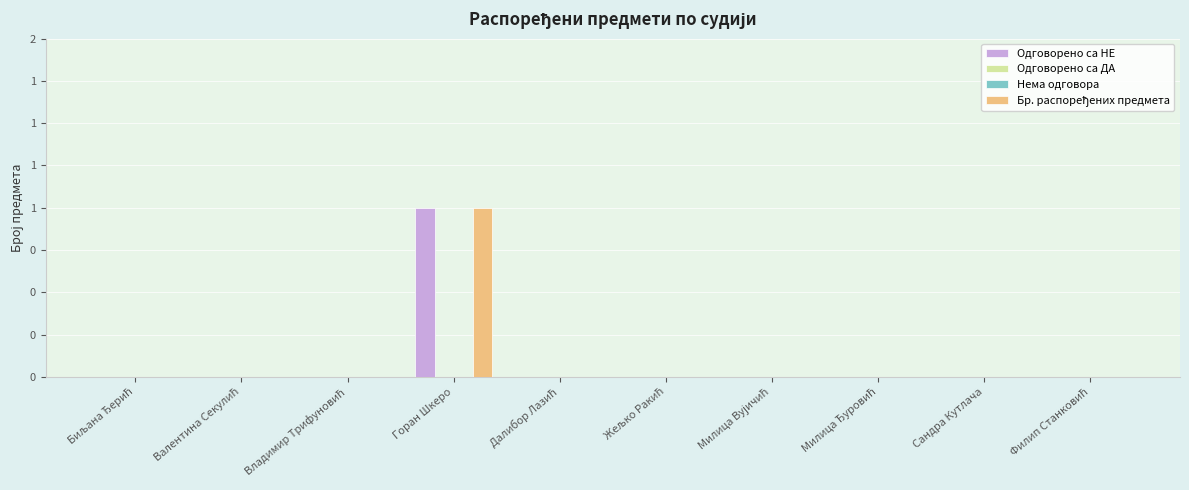

Which has a higher value, Жељко Ракић or Милица Вујичић?

Жељко Ракић